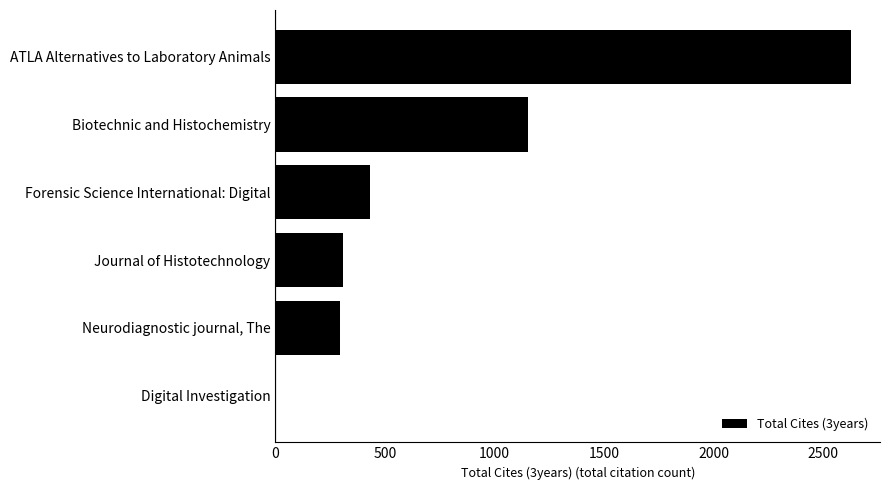

Reading bottom to top, list all the values displayed in this chart.

Digital Investigation=0	Neurodiagnostic journal, The=296	Journal of Histotechnology=308	Forensic Science International: Digital=430	Biotechnic and Histochemistry=1154	ATLA Alternatives to Laboratory Animals=2629